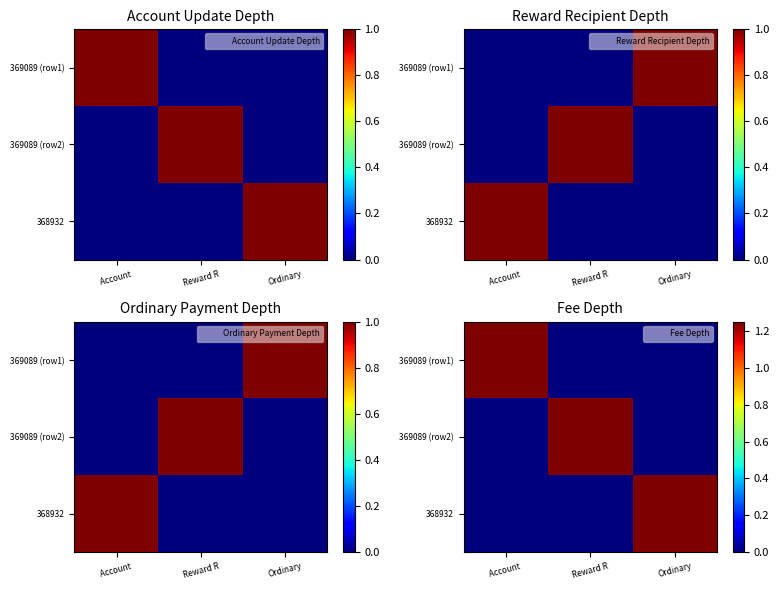

Is it true that 369089 (row1) equals -0.7 at Ordinary?

False